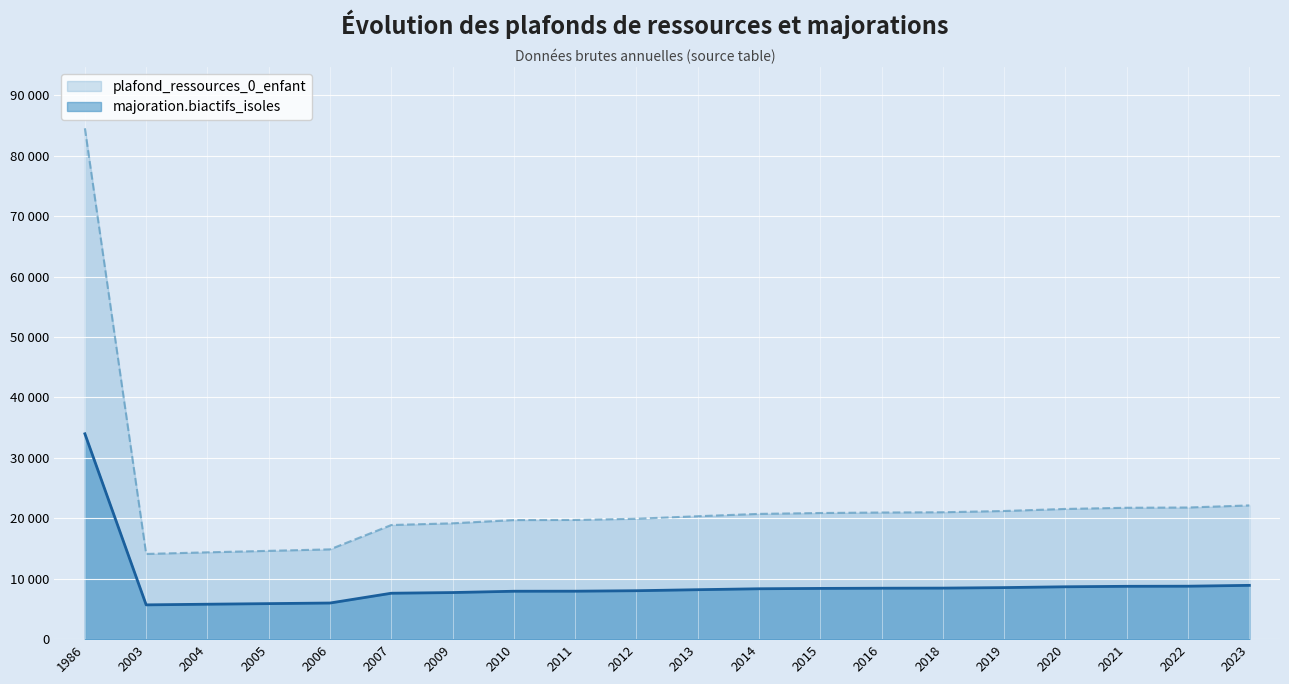

What is the value of the plafond_ressources_0_enfant point at the 1st from the left?

84526